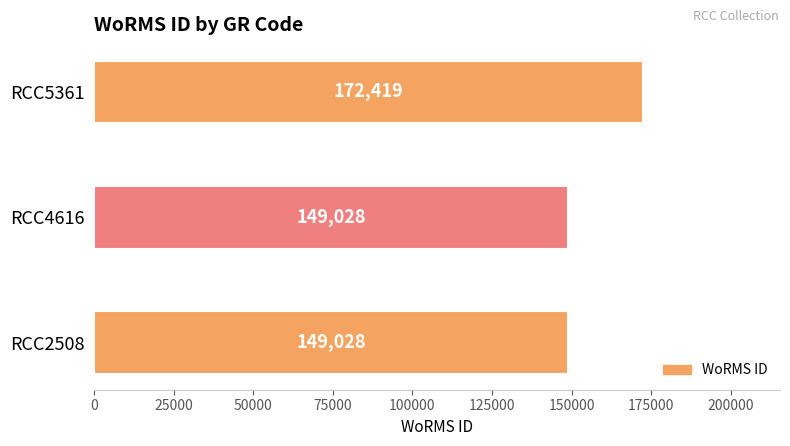

Is it true that the value at RCC4616 is 149028?

True